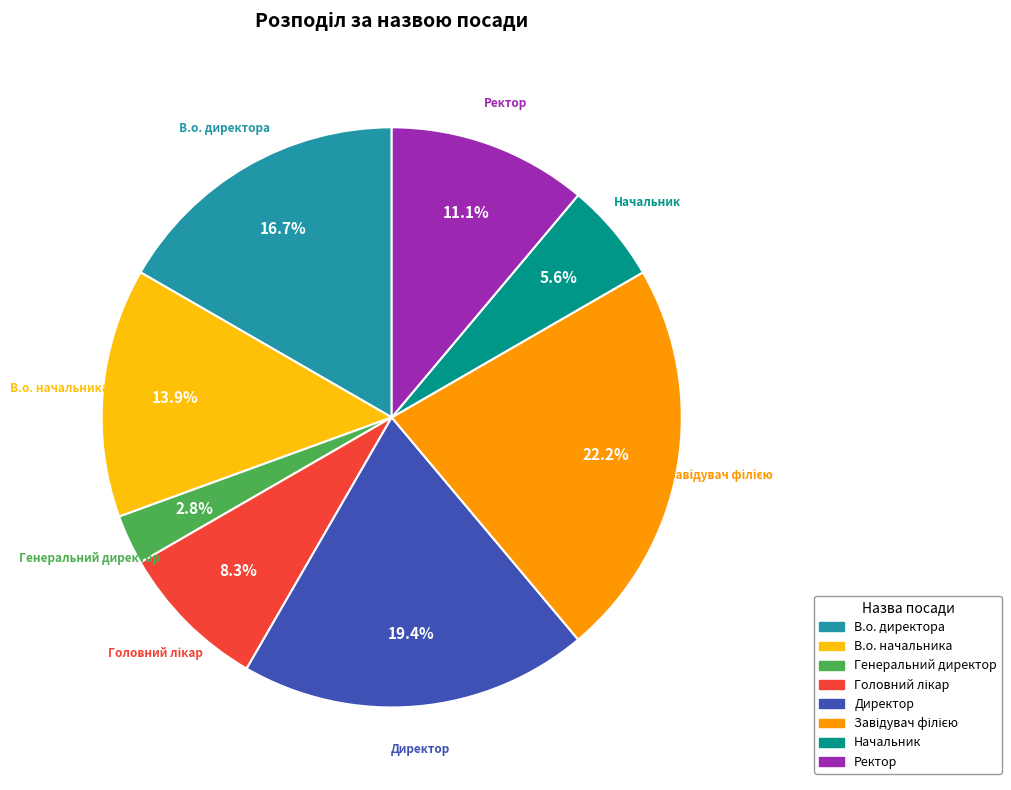

To the nearest percent, what percentage of the pie is В.о. директора?

17%